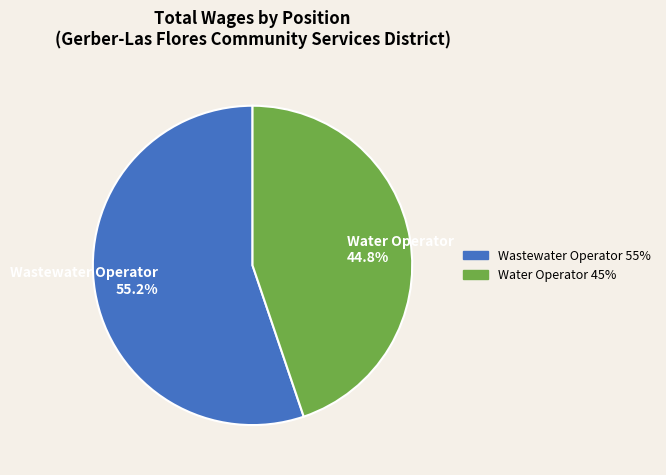

Which category has the biggest portion of the pie?

Wastewater Operator